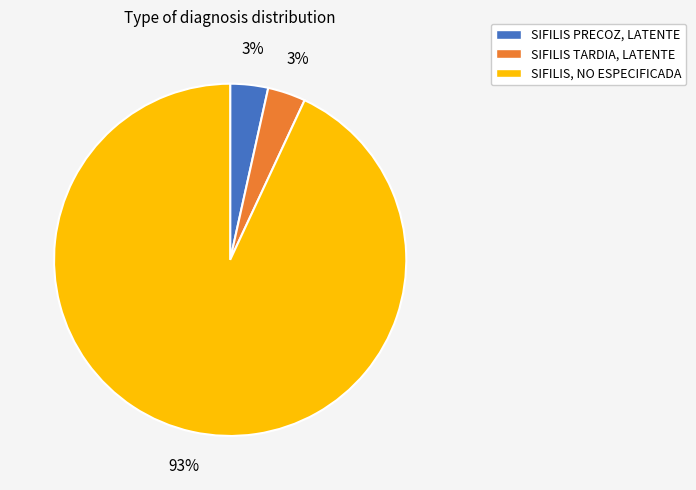

Does any single category account for the majority?

Yes